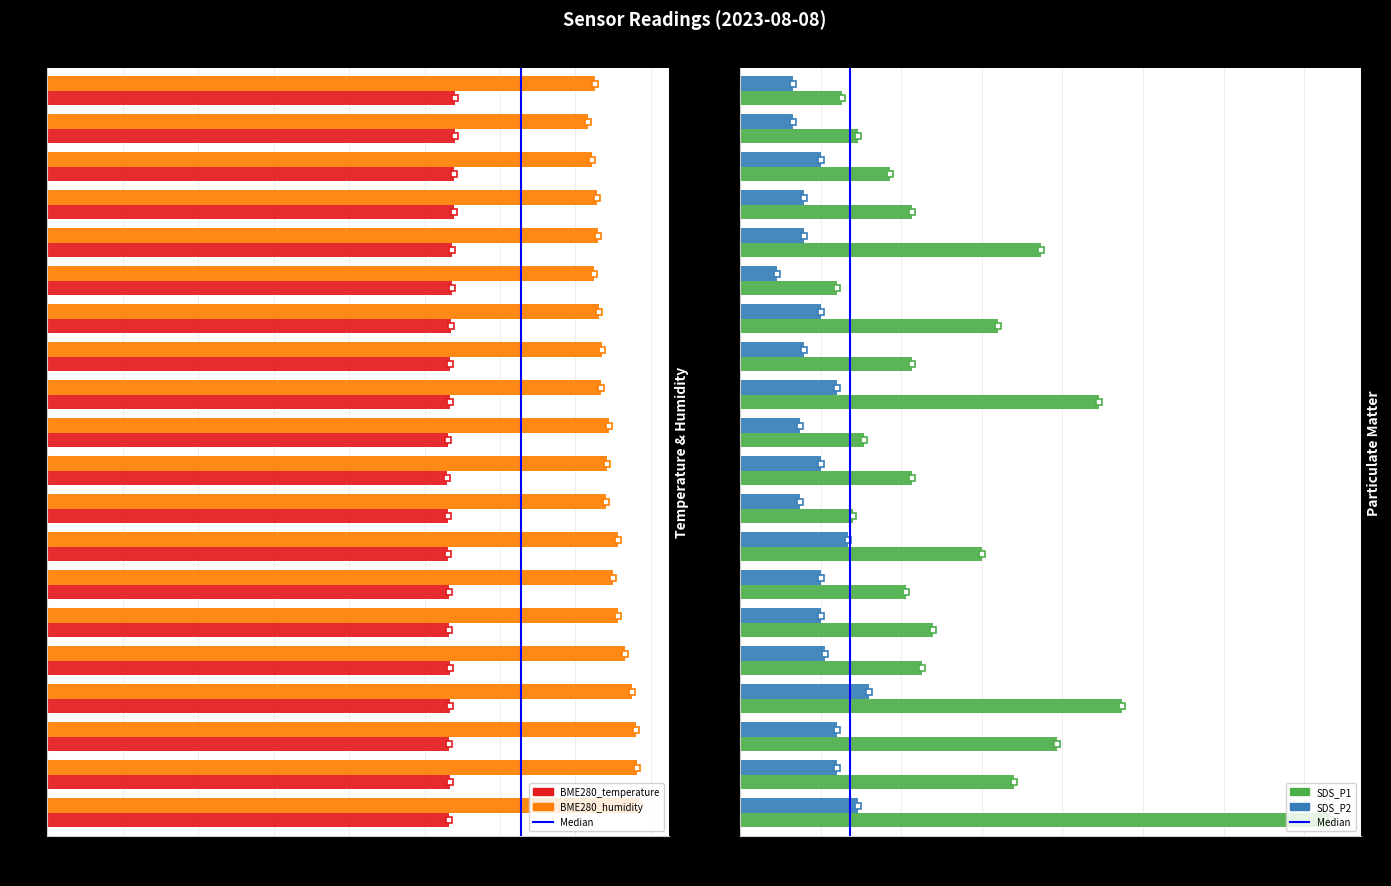

The SDS_P2 series shows 0.7 at 00:00. True or false?

True